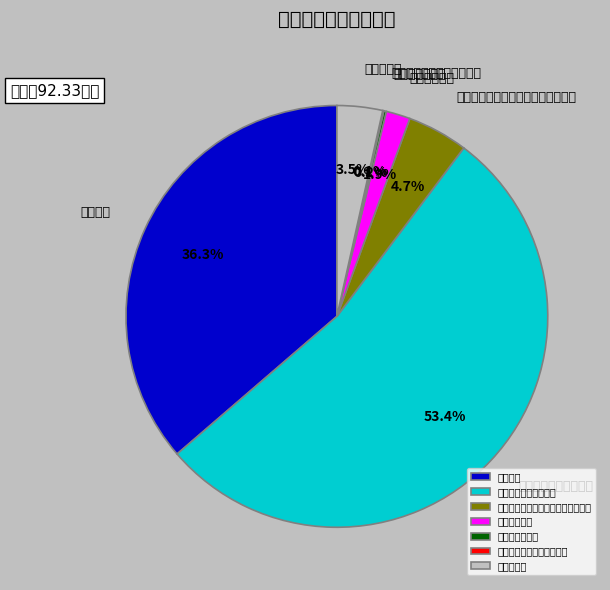

Which slice is the largest?

其他群众团体事务支出